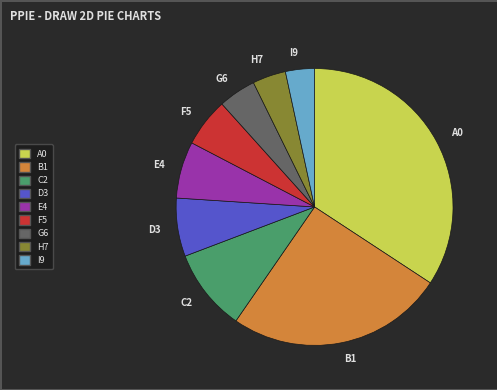

Count the number of slices in the pie.

9